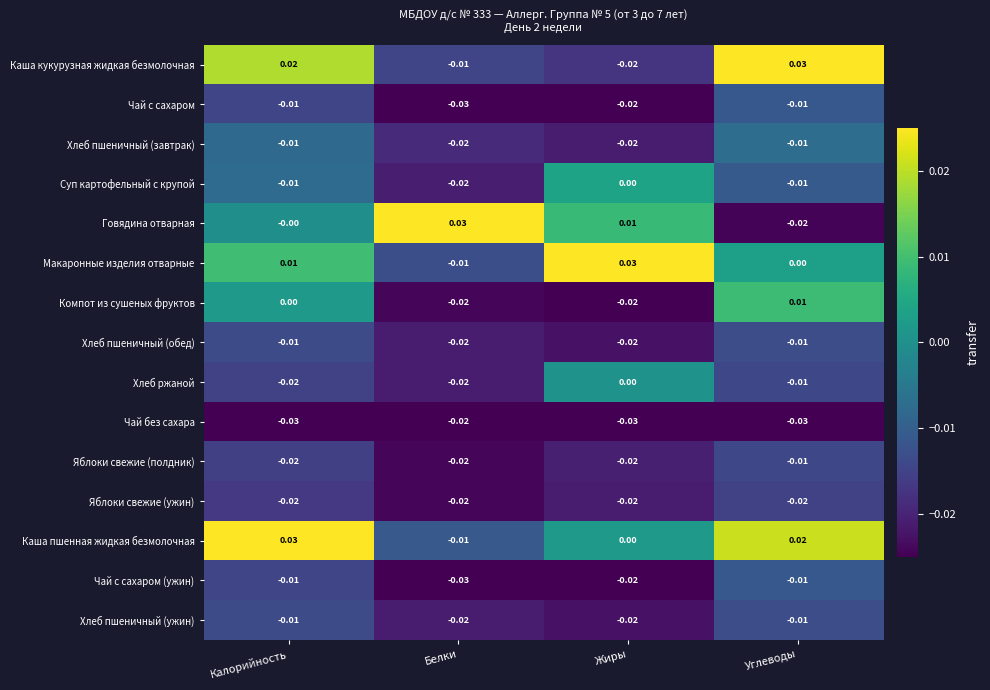

At which label does Говядина отварная reach its peak?

Белки